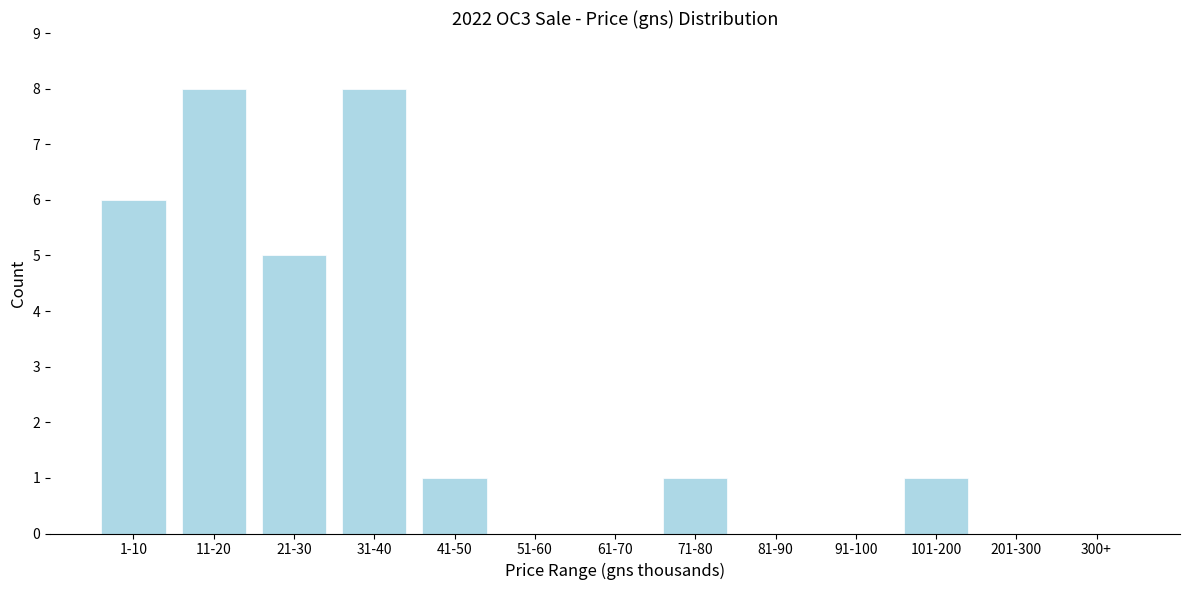

Reading left to right, extract all data points from this chart.

1-10=6	11-20=8	21-30=5	31-40=8	41-50=1	51-60=0	61-70=0	71-80=1	81-90=0	91-100=0	101-200=1	201-300=0	300+=0